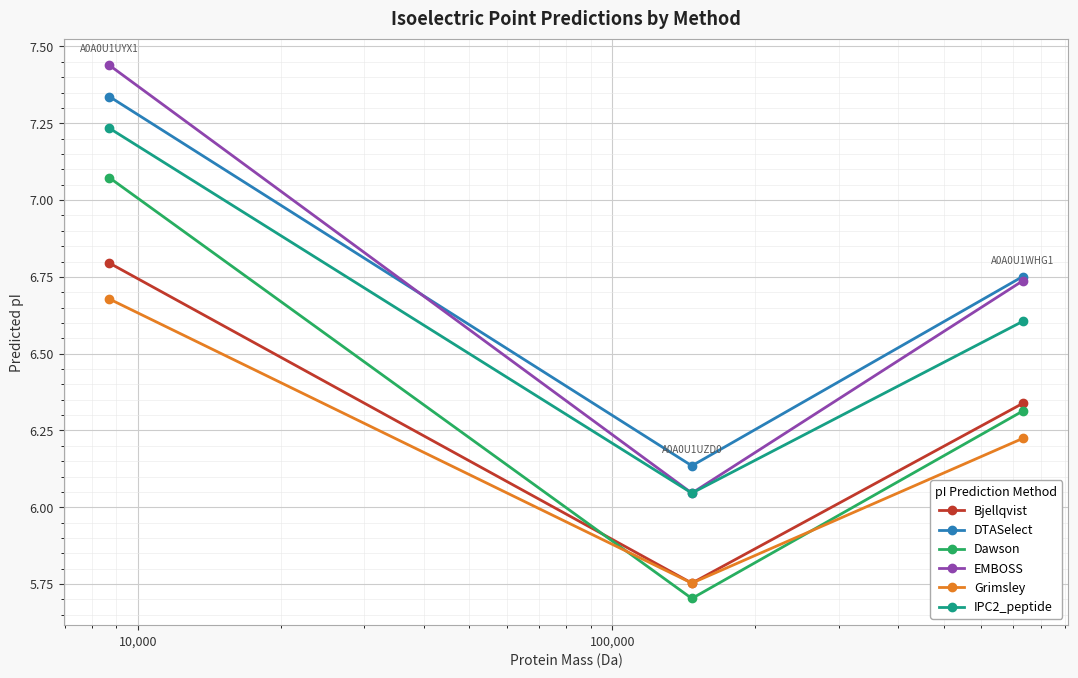

At how many categories does at least one series exceed 7?

1